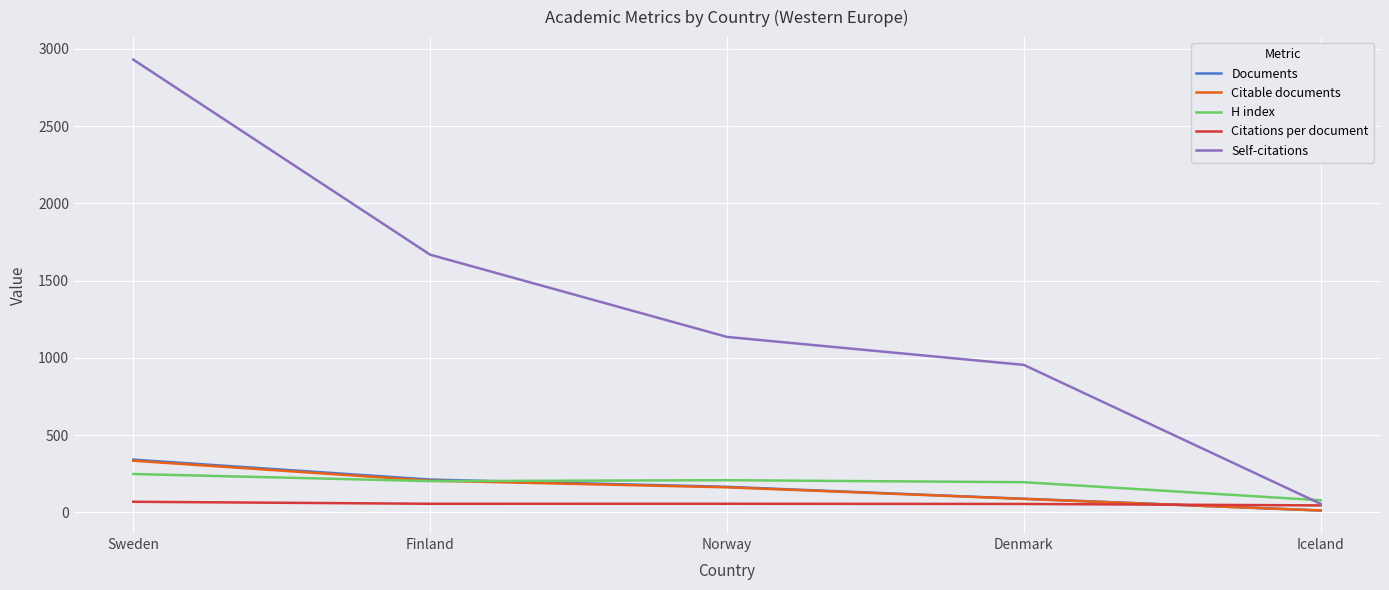

Is it true that Citations per document equals 56.4 at Finland?

True